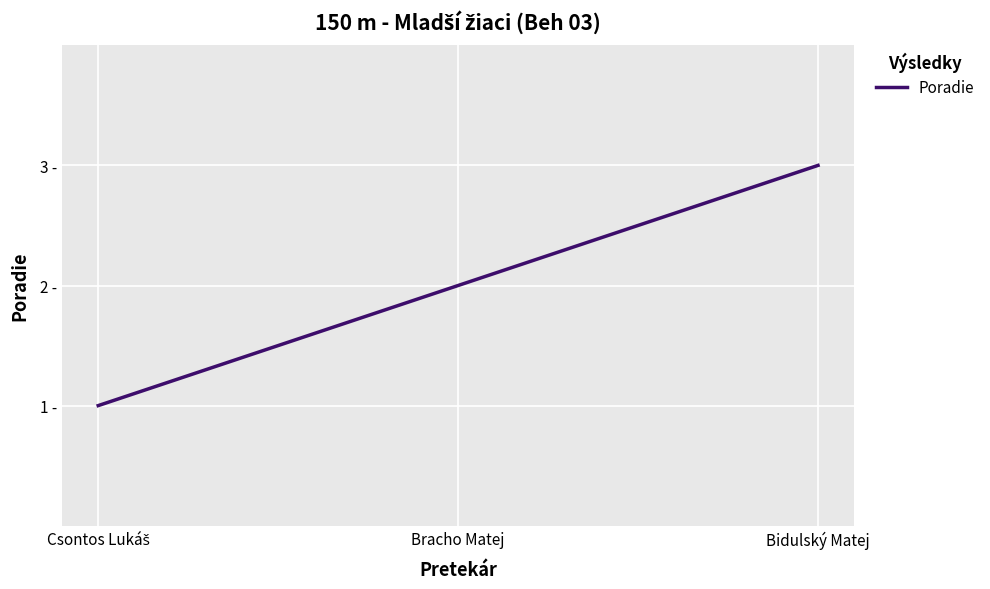

What position from the left is Bracho Matej?

2